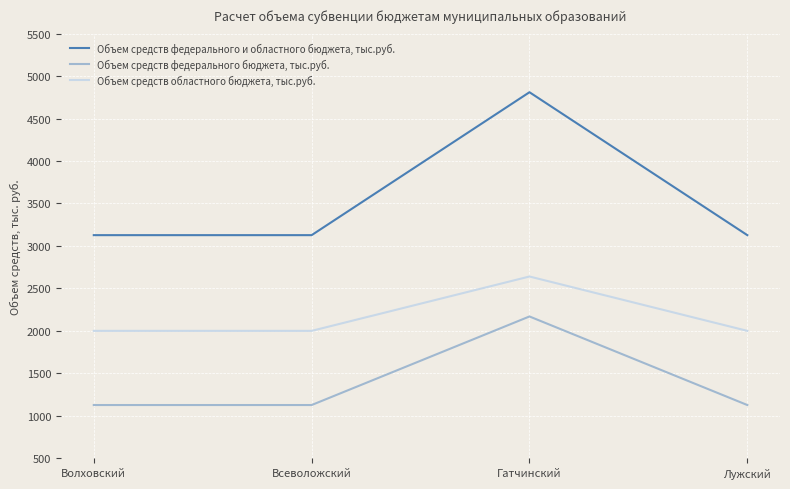

The value of Объем средств областного бюджета, тыс.руб. at Гатчинский is 691.3. True or false?

False